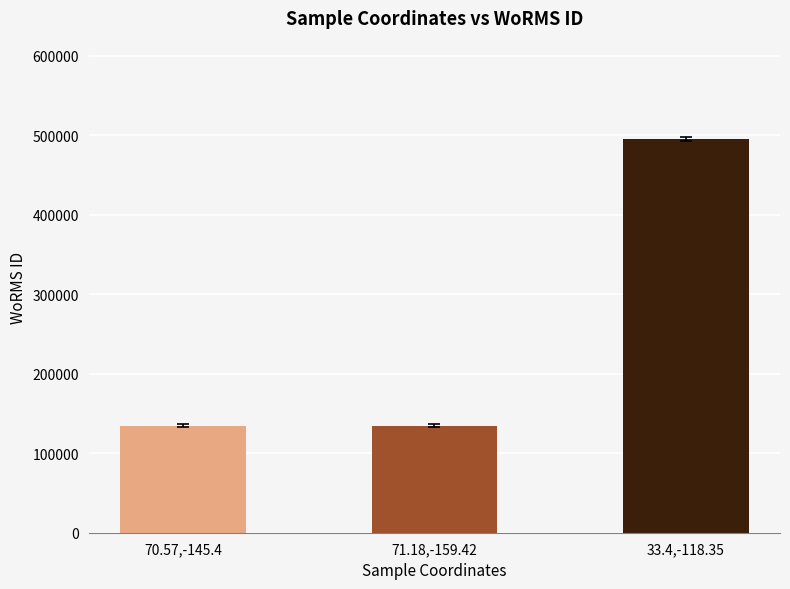

Which category has the highest value across all series?

33.4,-118.35